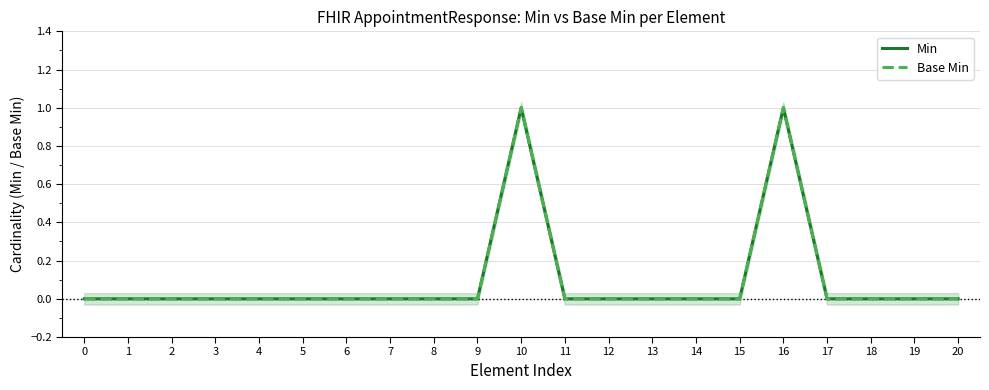

How many values in the Min series exceed 0?

2